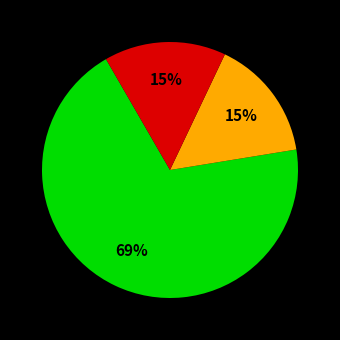

Is there any slice that represents more than half of the pie?

Yes